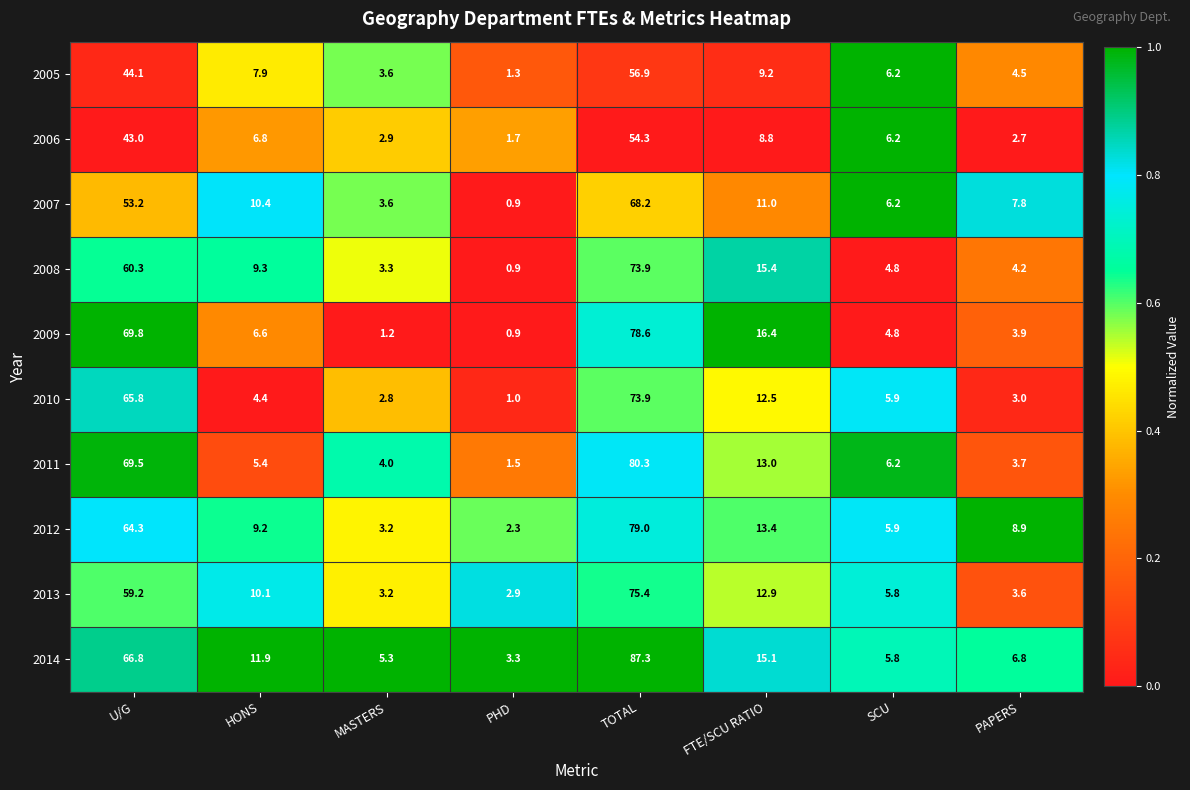

What is the difference between the maximum and minimum values in the 2013 series?

72.5